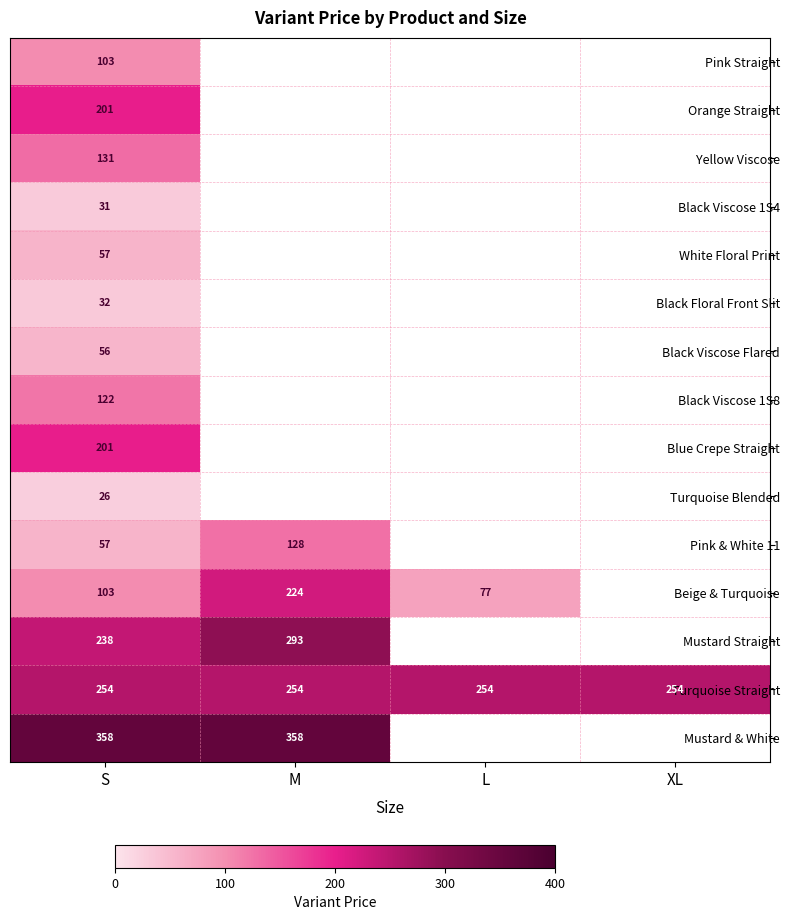

Rank the series by their maximum value, from lowest to highest.

Turquoise Blended, Black Viscose 1S4, Black Floral Front Slit, Black Viscose Flared, White Floral Print, Pink Straight, Black Viscose 1S8, Pink & White 11, Yellow Viscose, Orange Straight, Blue Crepe Straight, Beige & Turquoise, Turquoise Straight, Mustard Straight, Mustard & White